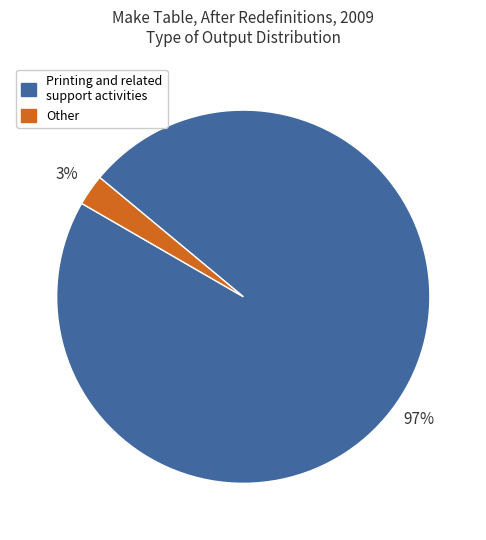

What percentage is the Other slice, to the nearest percent?

3%